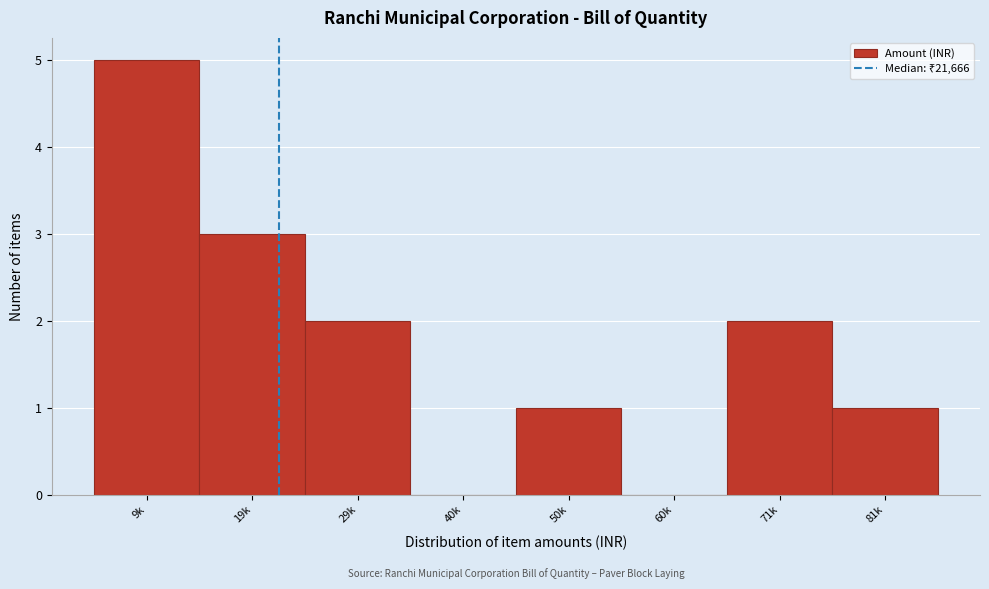

Reading left to right, list all the values displayed in this chart.

9k=5	19k=3	29k=2	40k=0	50k=1	60k=0	71k=2	81k=1